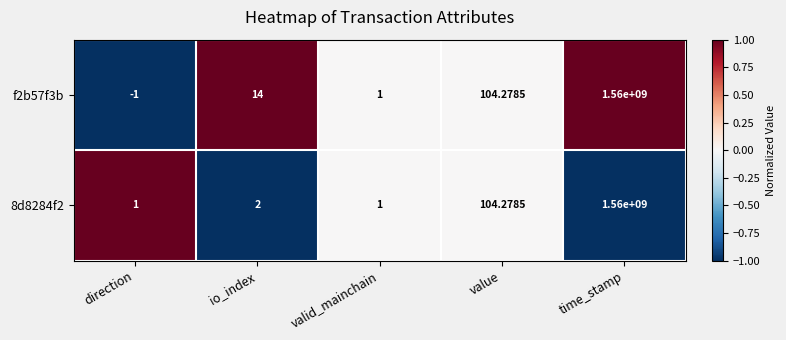

Which label corresponds to the smallest value in the chart?

direction